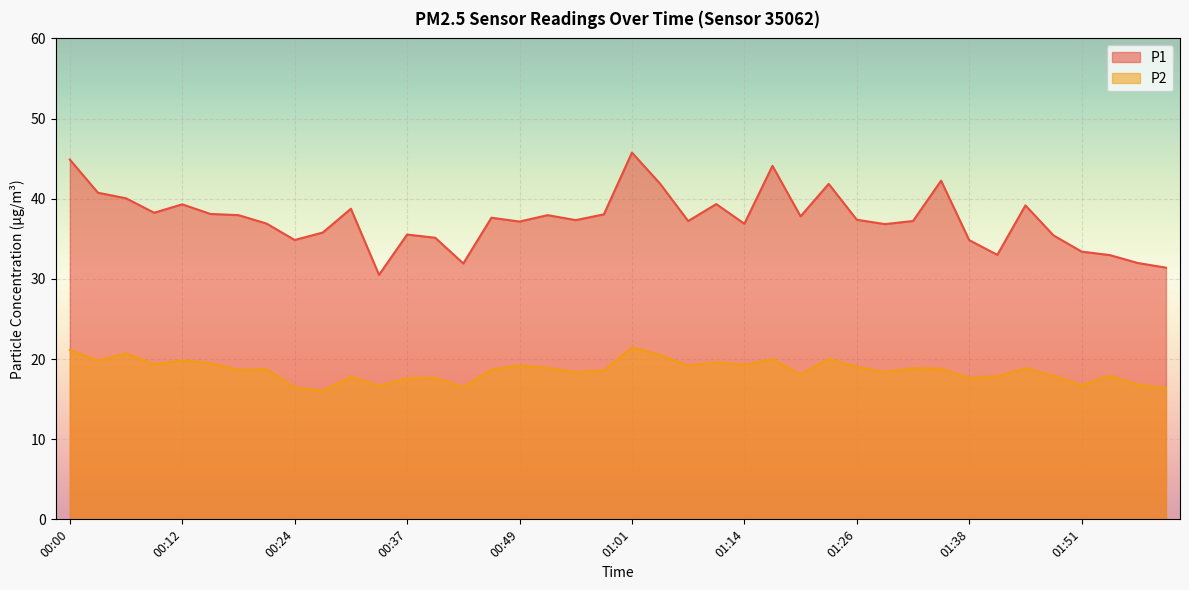

Between 00:55 and 00:00, which is larger?

00:00